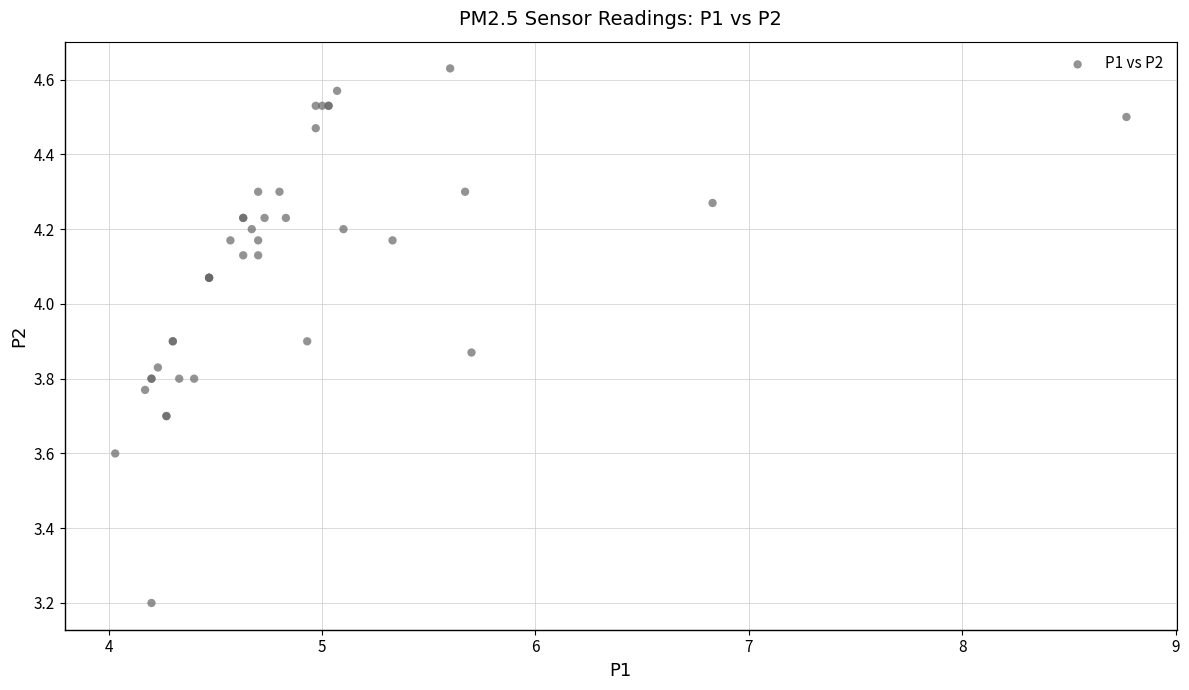

What Y value in the scatter plot is closest to 3?

3.2